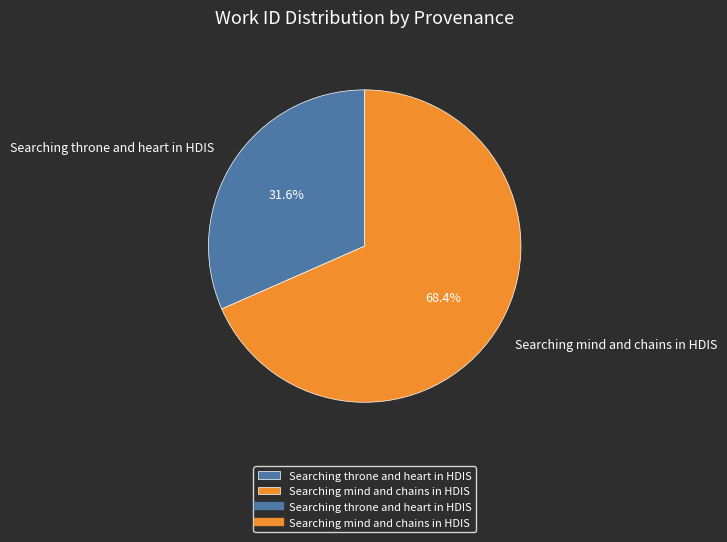

To the nearest percent, what is the difference between the largest and smallest slice percentages?

37%